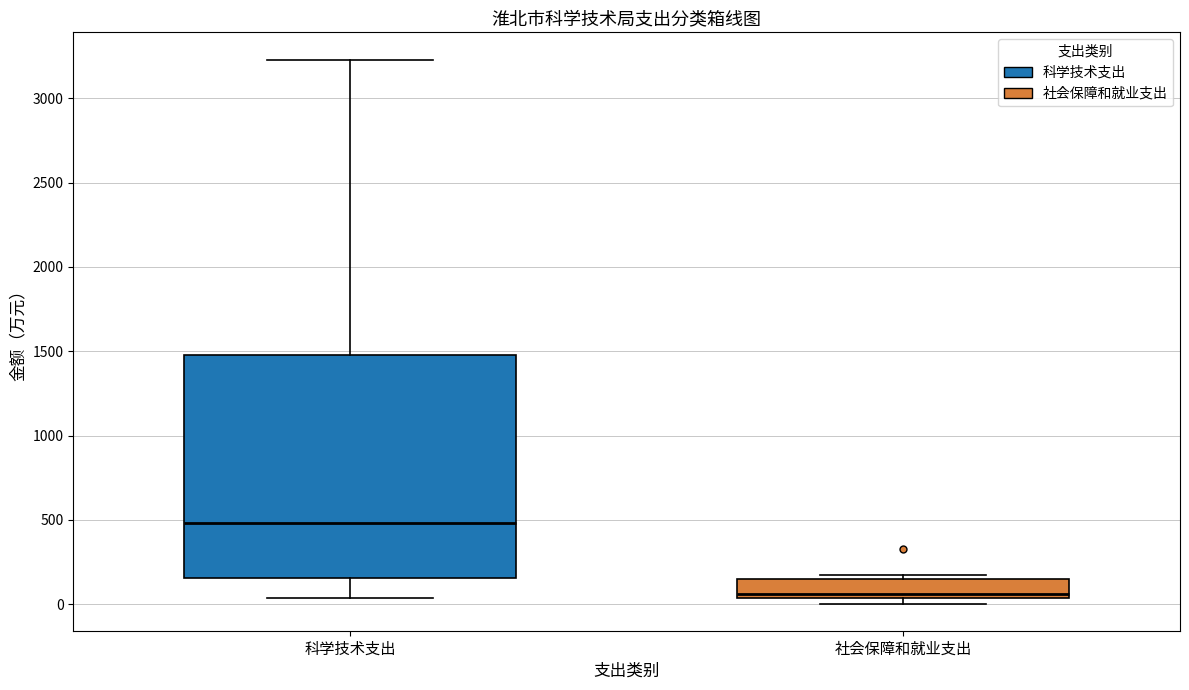

Reading left to right, read every box against the y-axis: the position of its median line, the range the box covers, and the ends of its whiskers. The values are not printed on the chart, so give them approximately, as read against the axis.

科学技术支出: median 500, box 150 to 1500, whiskers 50 to 3250
社会保障和就业支出: median 50 (just above the box's lower edge), box 50 to 150, whiskers 0 to 150 (just above the box's upper edge)